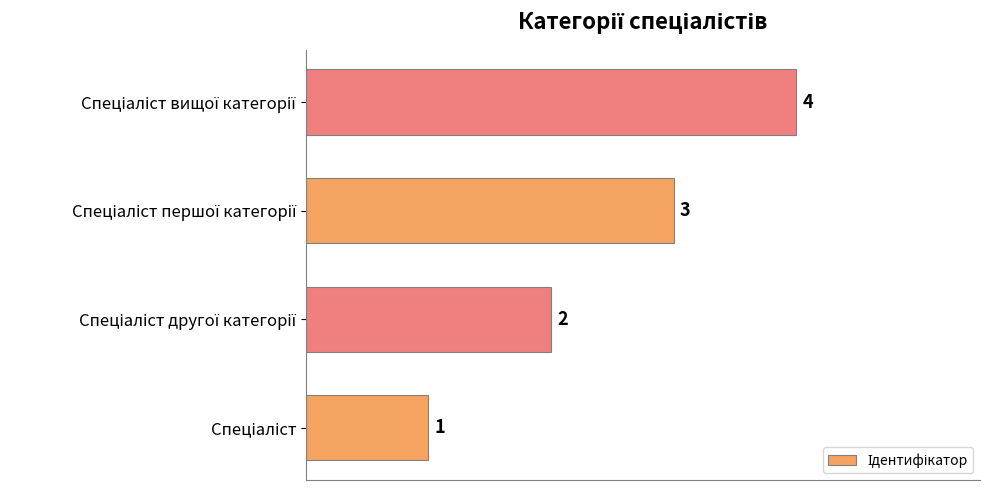

What is the difference between the maximum and minimum values?

3